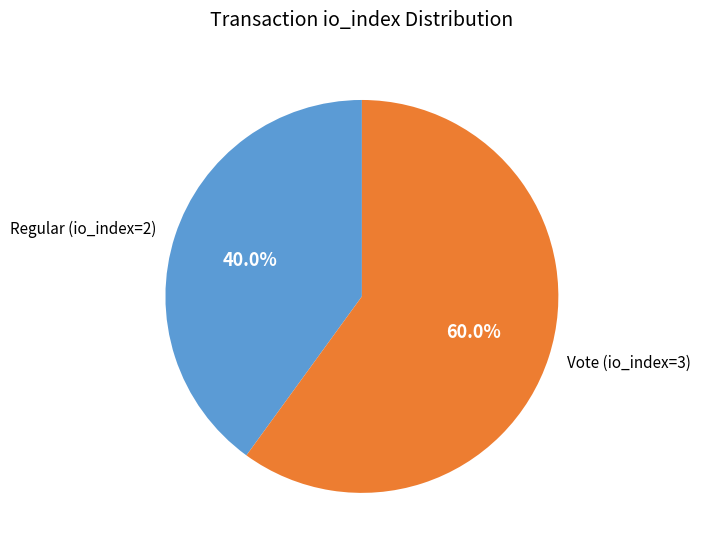

To the nearest percent, what is the difference between the Regular (io_index=2) and Vote (io_index=3) slice percentages?

20%